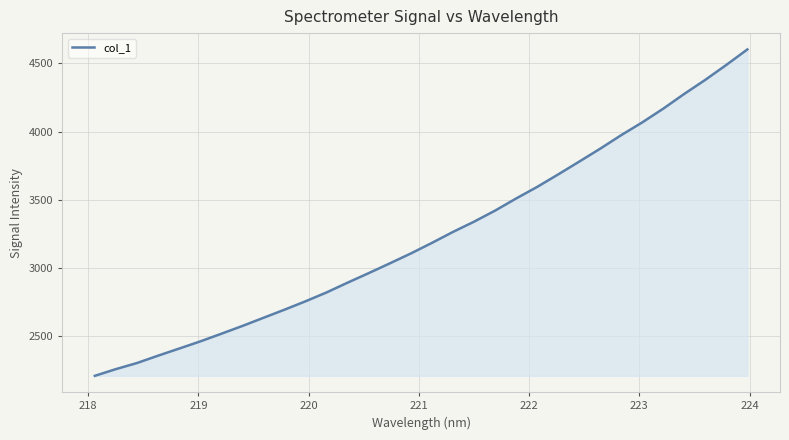

What is the difference between the maximum and minimum values?

2393.7